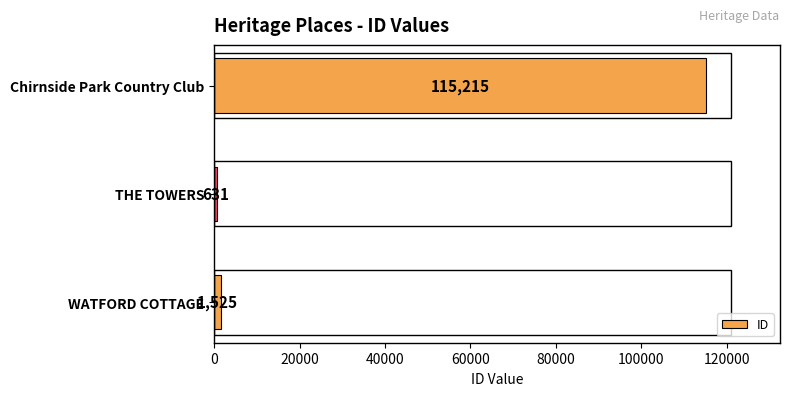

What is the difference between the maximum and minimum values?

114584